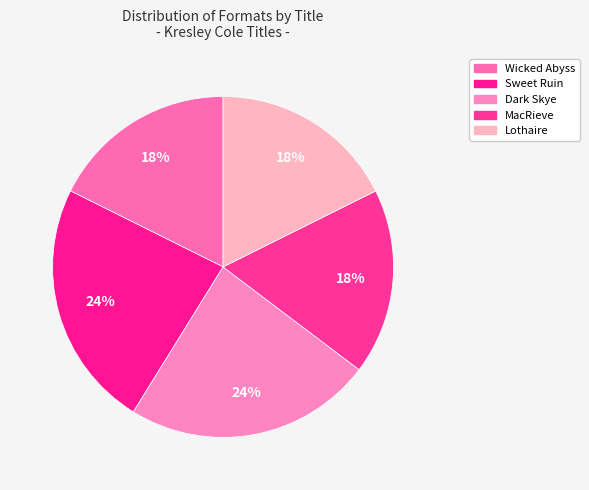

How much of the chart is everything except Dark Skye?

76.5%